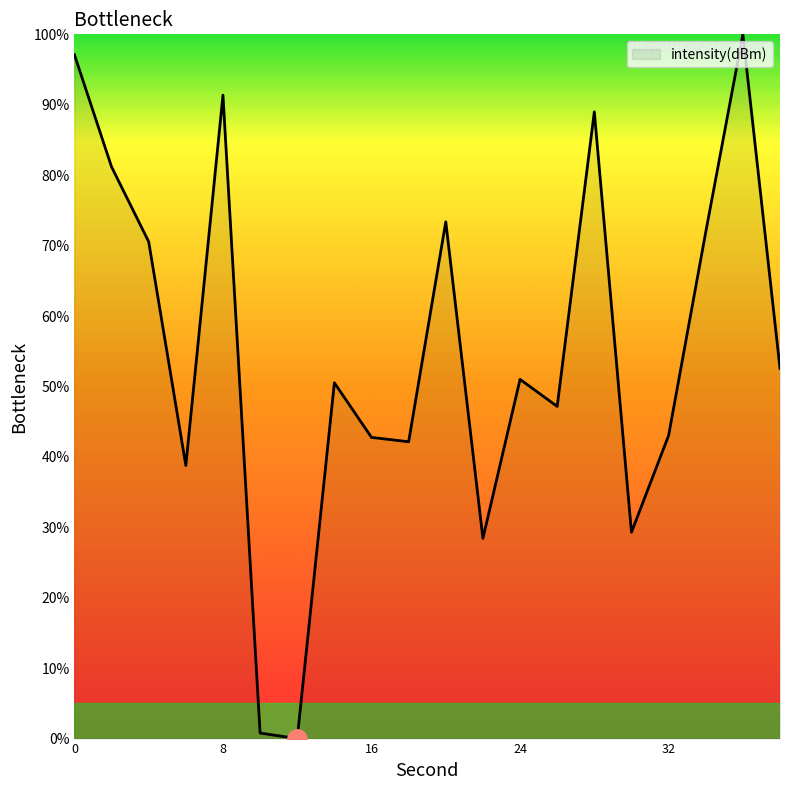

What is the maximum value shown in the chart?

100.0